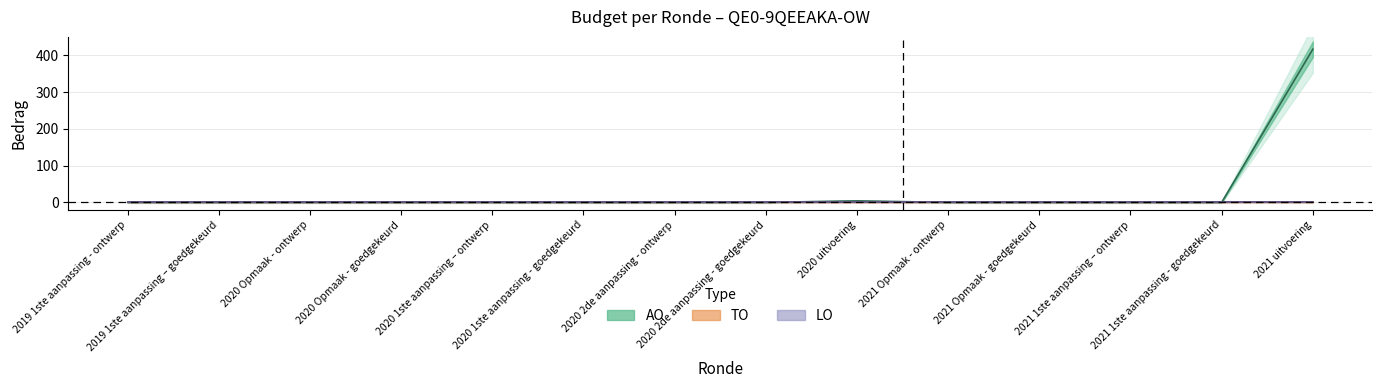

Reading left to right, transcribe all the data shown in this chart.

AO: 0	0	0	0	0	0	0	0	4	0	0	0	0	416
TO: 0	0	0	0	0	0	0	0	0	0	0	0	0	0
LO: 0	0	0	0	0	0	0	0	0	0	0	0	0	0